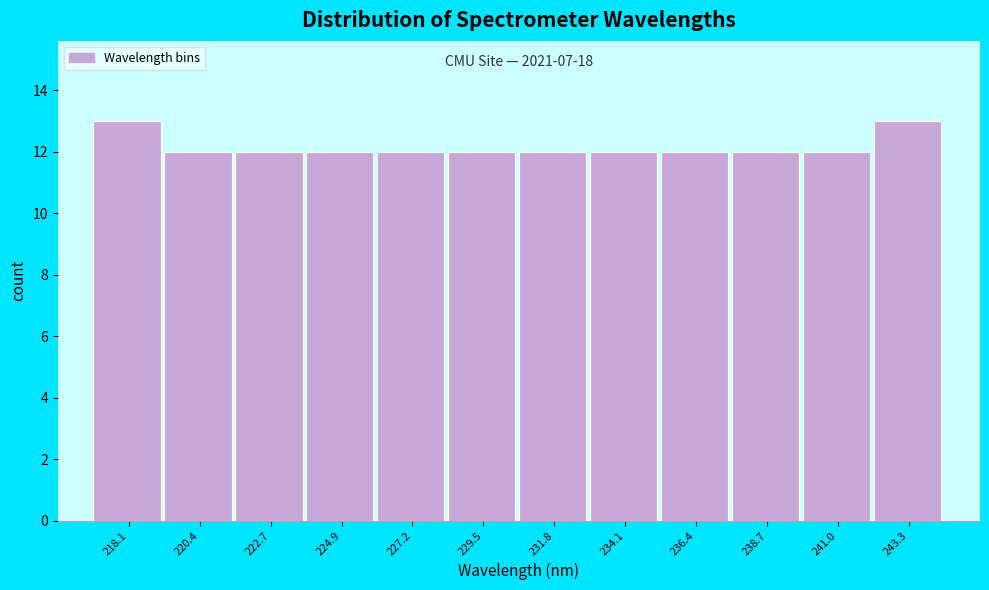

Reading left to right, transcribe all the data shown in this chart.

218.1=13	220.4=12	222.7=12	224.9=12	227.2=12	229.5=12	231.8=12	234.1=12	236.4=12	238.7=12	241.0=12	243.3=13